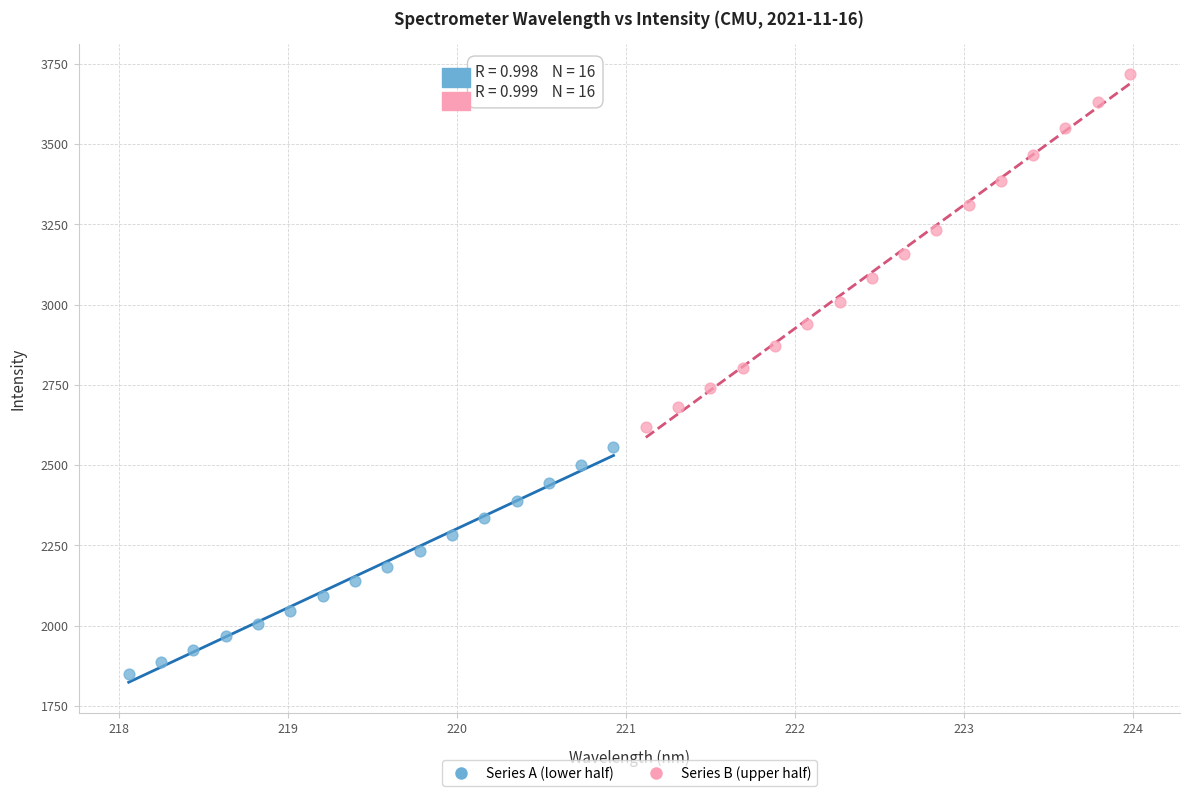

What are all the series names shown in the legend?

Series A (lower half), Series B (upper half)